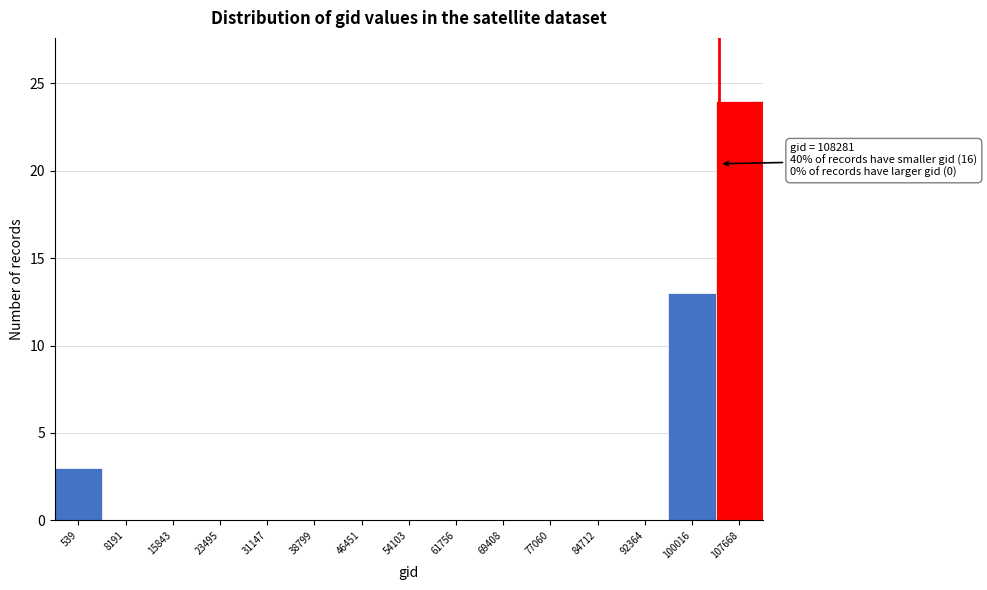

Reading left to right, extract all data points from this chart.

539=3	8191=0	15843=0	23495=0	31147=0	38799=0	46451=0	54103=0	61756=0	69408=0	77060=0	84712=0	92364=0	100016=13	107668=24